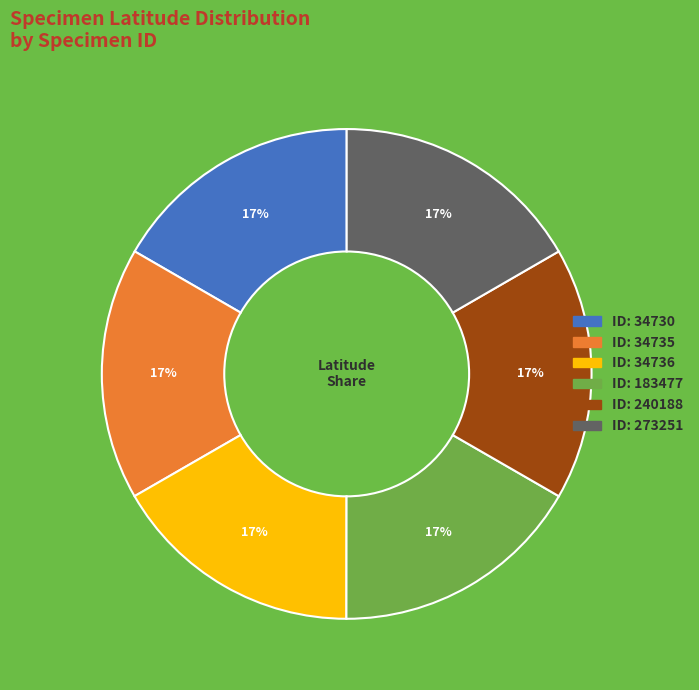

Does any single category account for the majority?

No